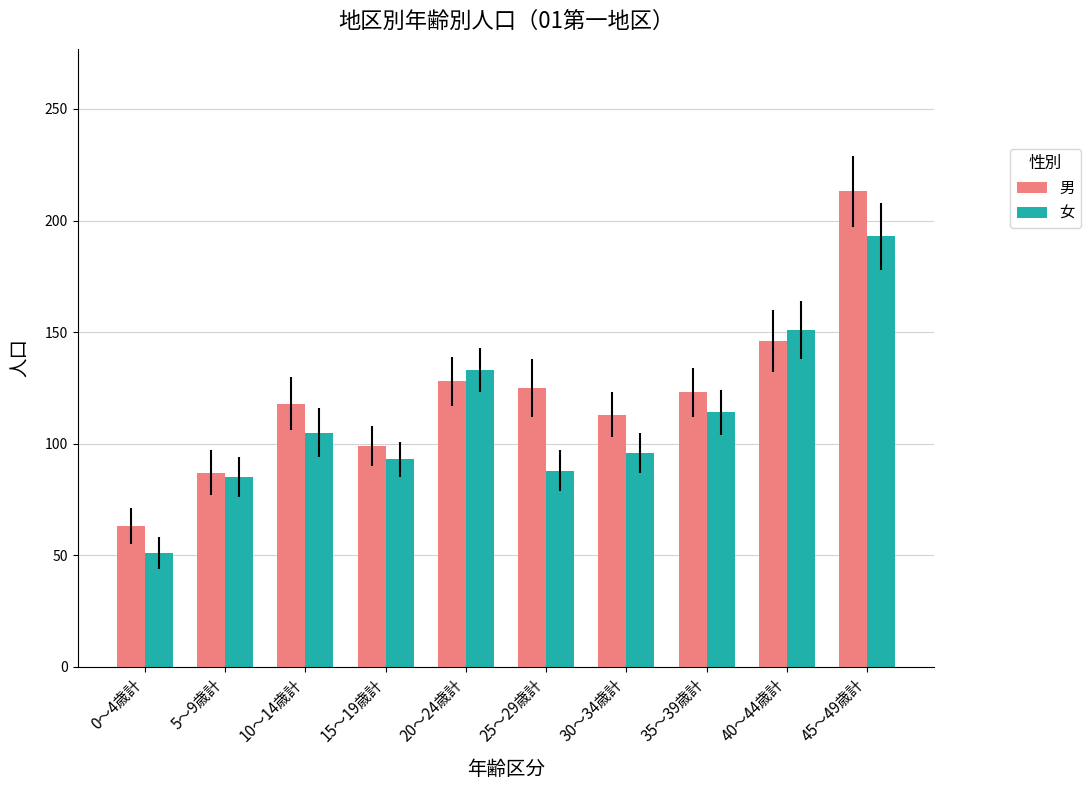

Which series has the largest range (max minus min)?

男